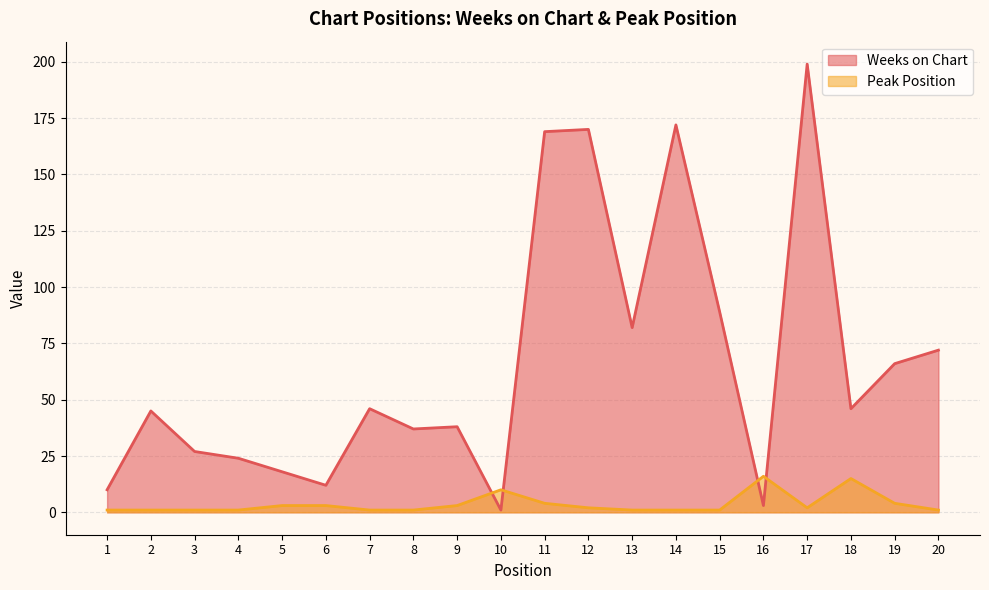

How many lines are shown in the chart?

2